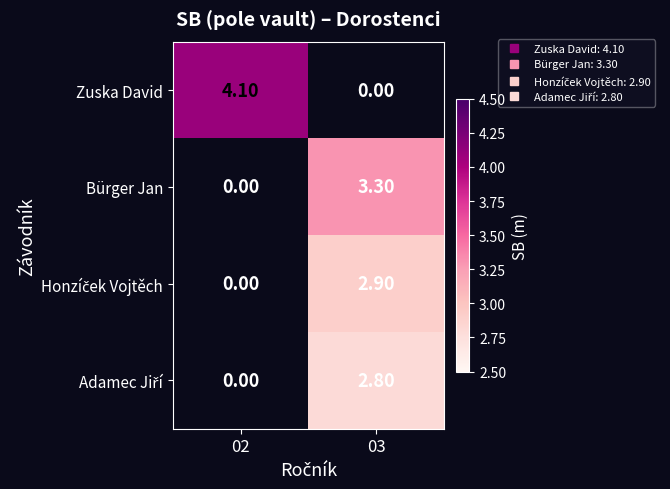

Is the value of Honzíček Vojtěch at 02 greater than the value of Bürger Jan at 02?

No